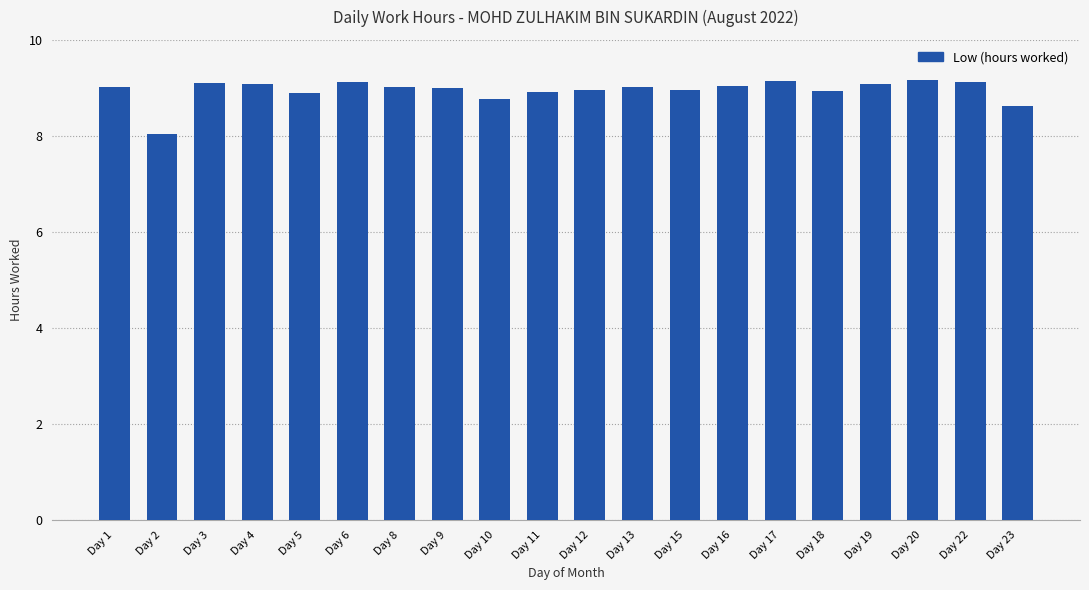

What is the value of the 15th bar from the left?

9.2